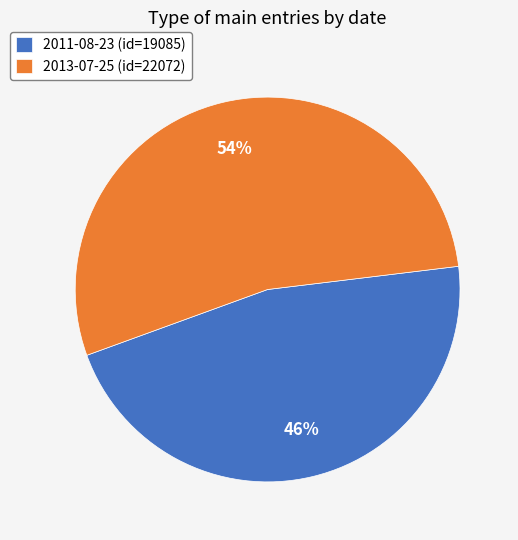

How many segments does this pie chart have?

2